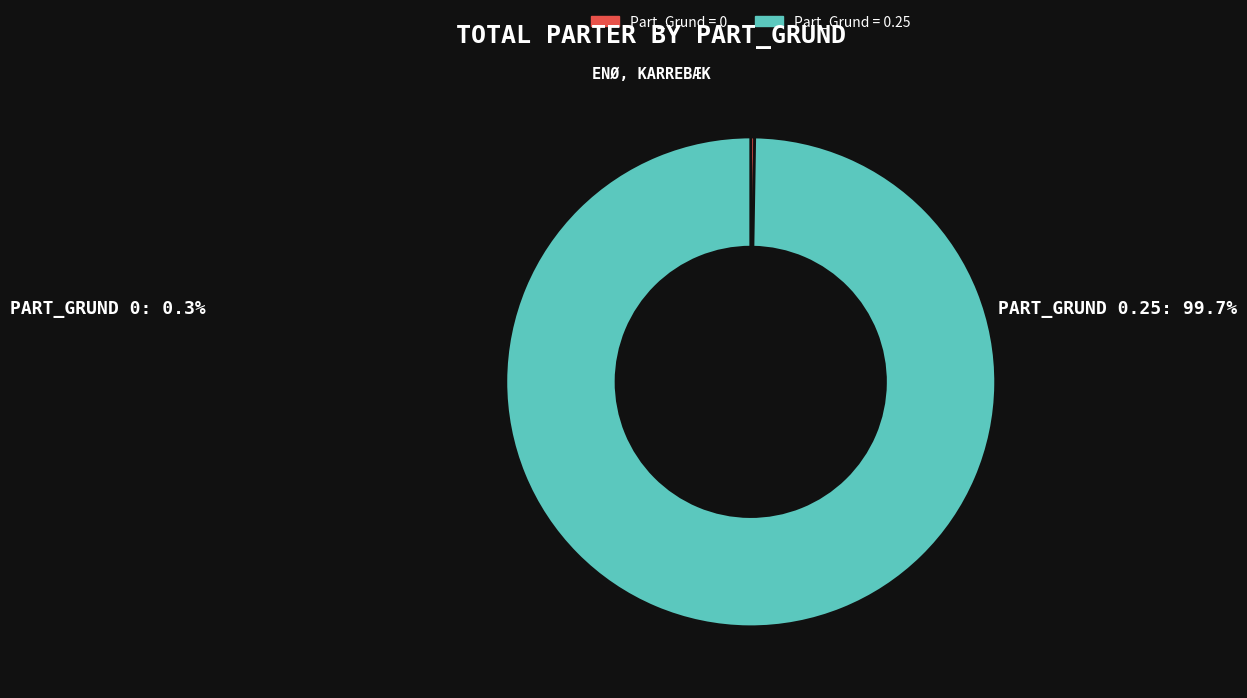

Is there a majority slice in this chart?

Yes